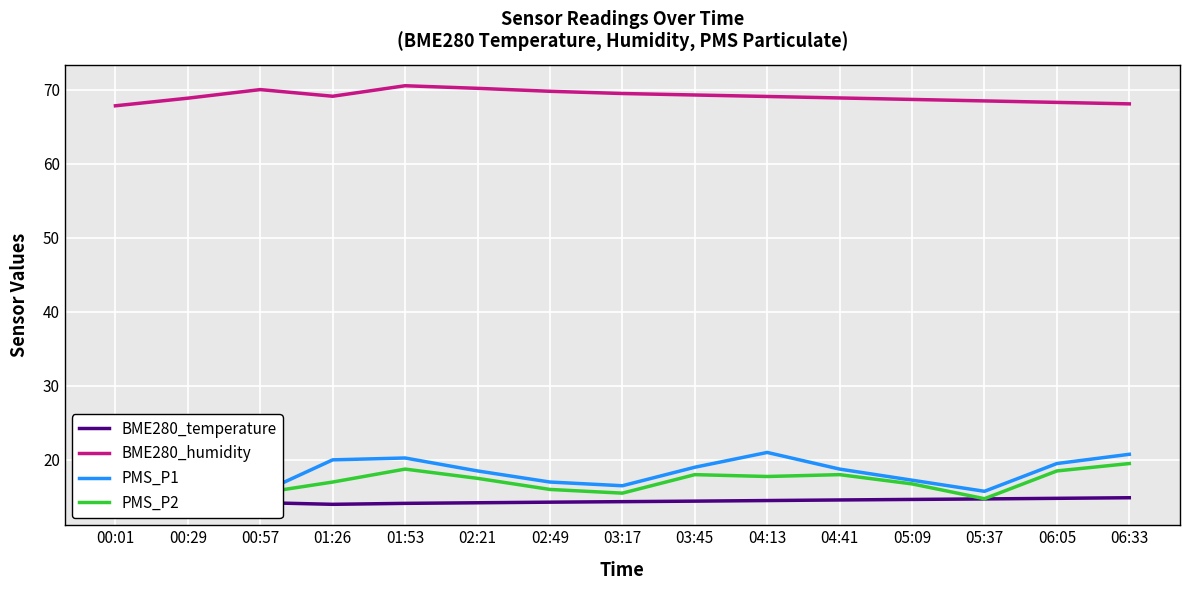

How many values in the PMS_P1 series exceed 18?

9